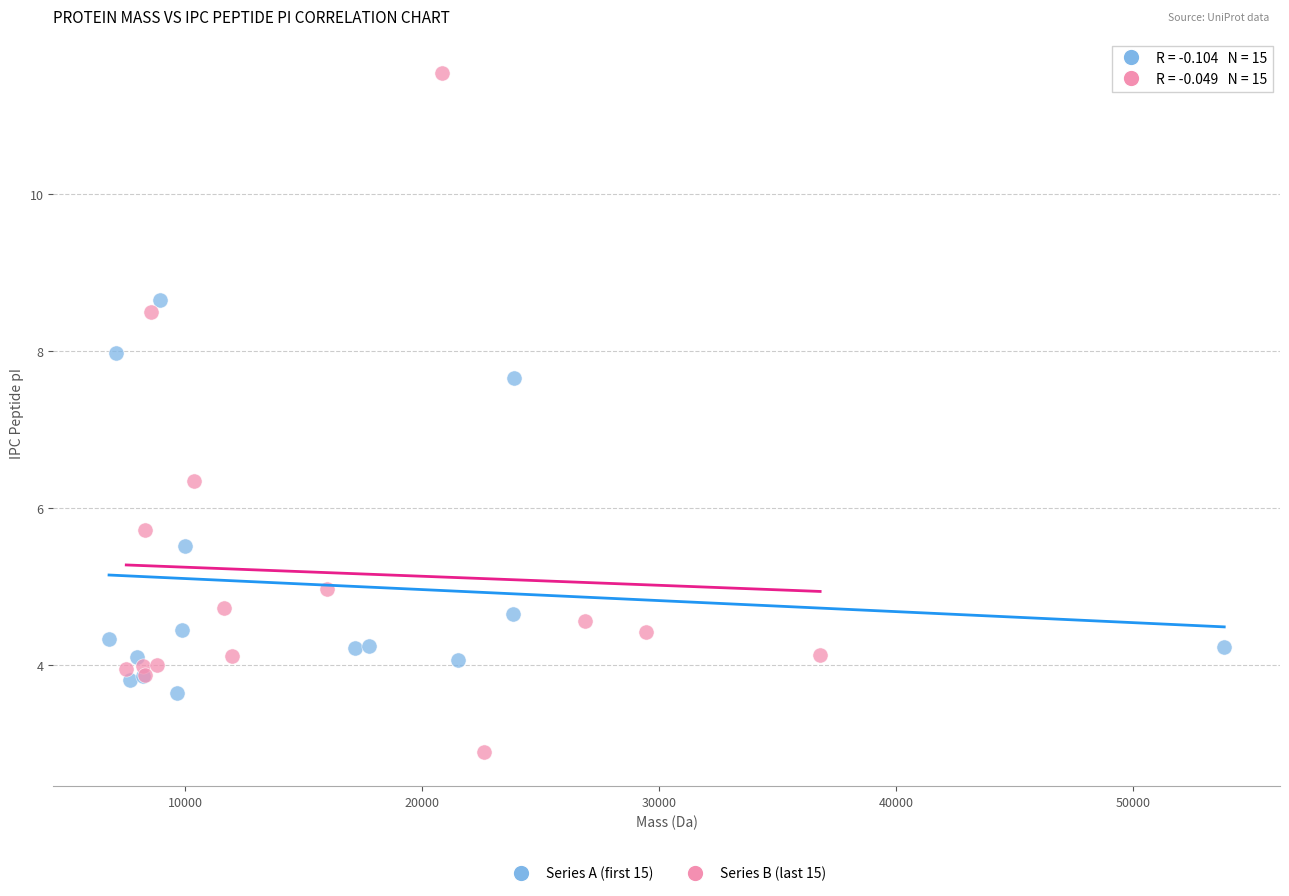

Which series reaches the maximum Y coordinate?

Series B (last 15)